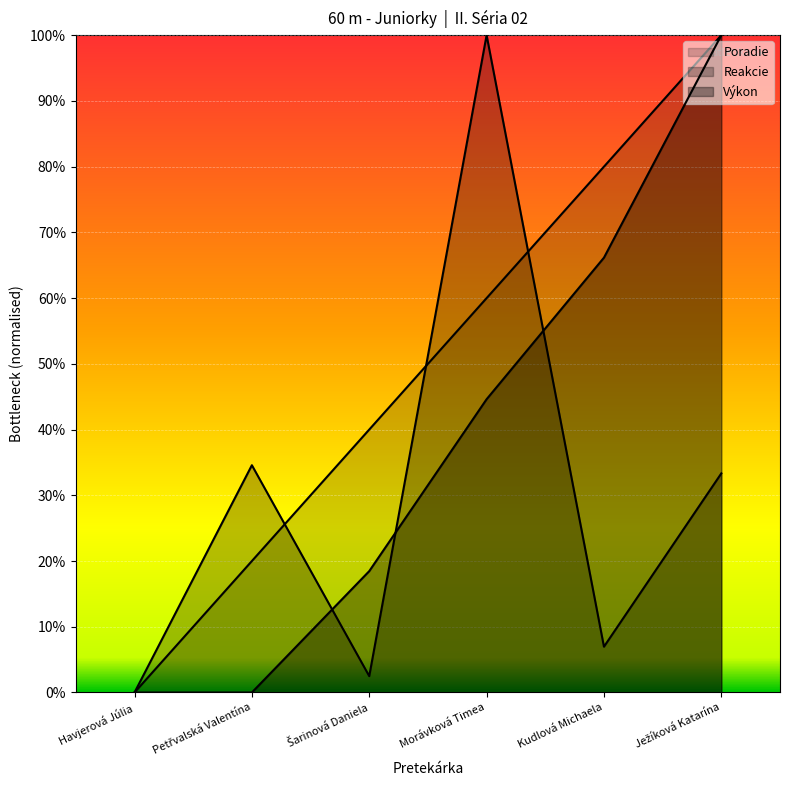

What is the label of the 3rd point from the right?

Morávková Timea